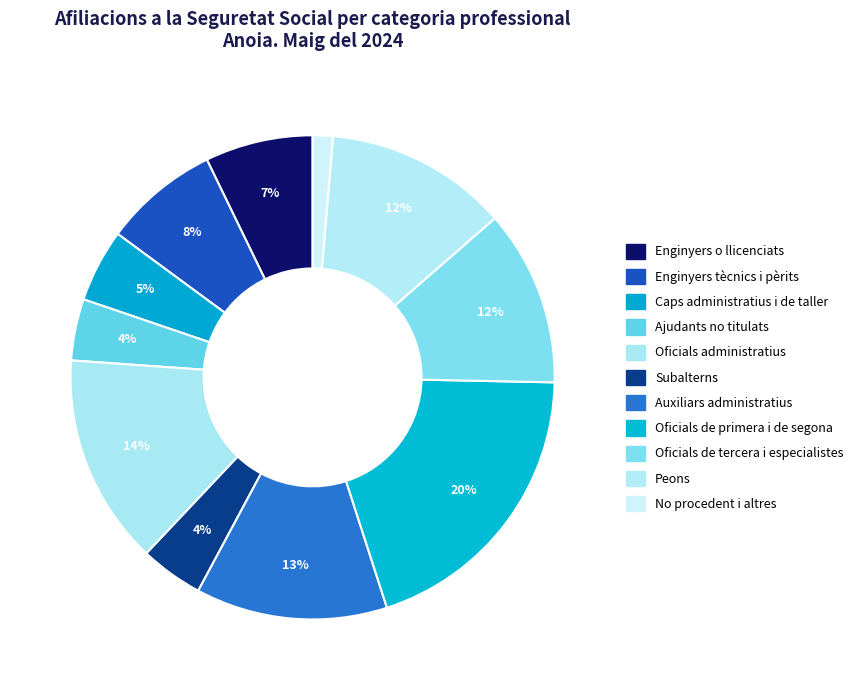

Is there a majority slice in this chart?

No